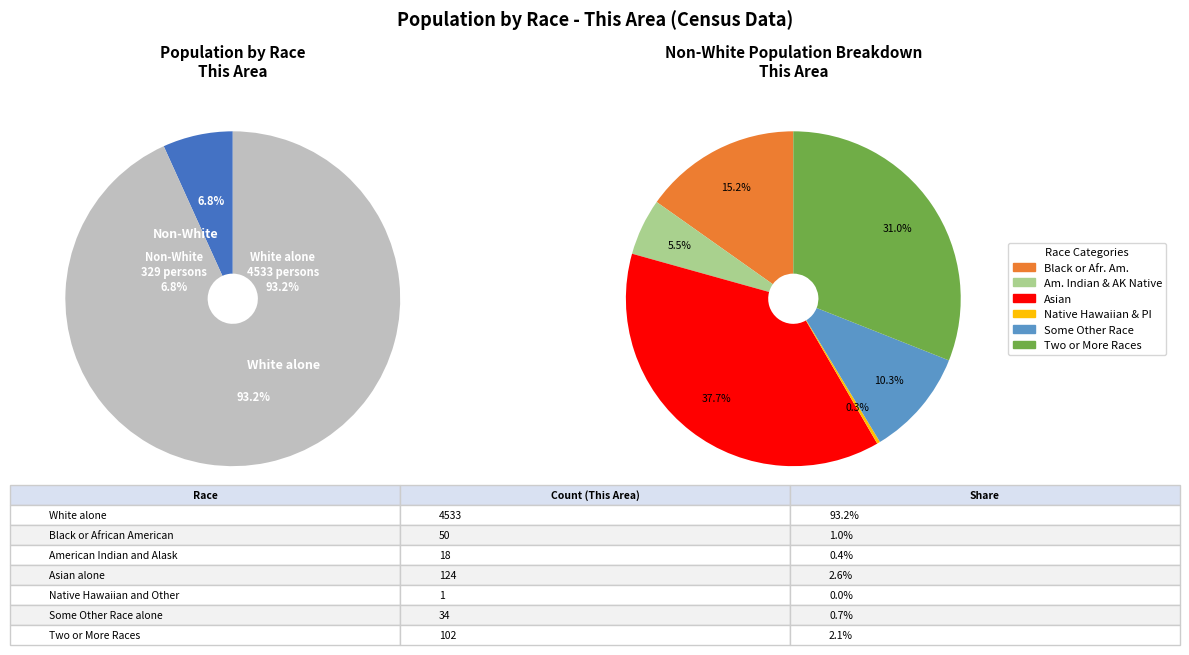

To the nearest percent, what is the difference between the largest and smallest slice percentages?

93%